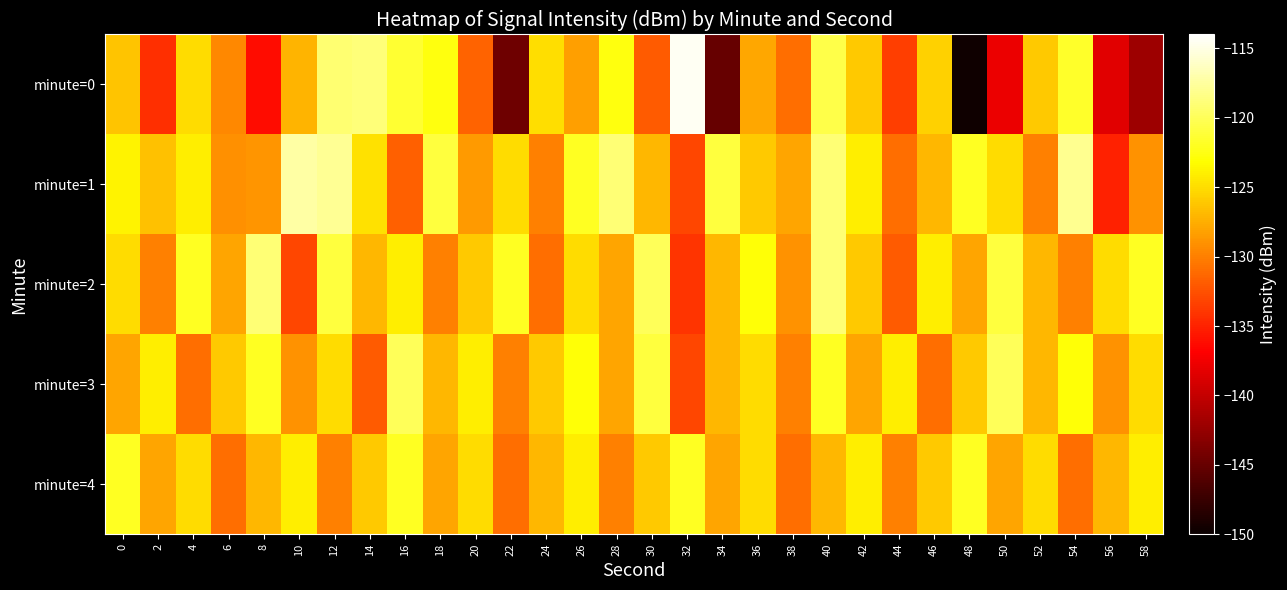

At which category is the sum across all series the highest?

40